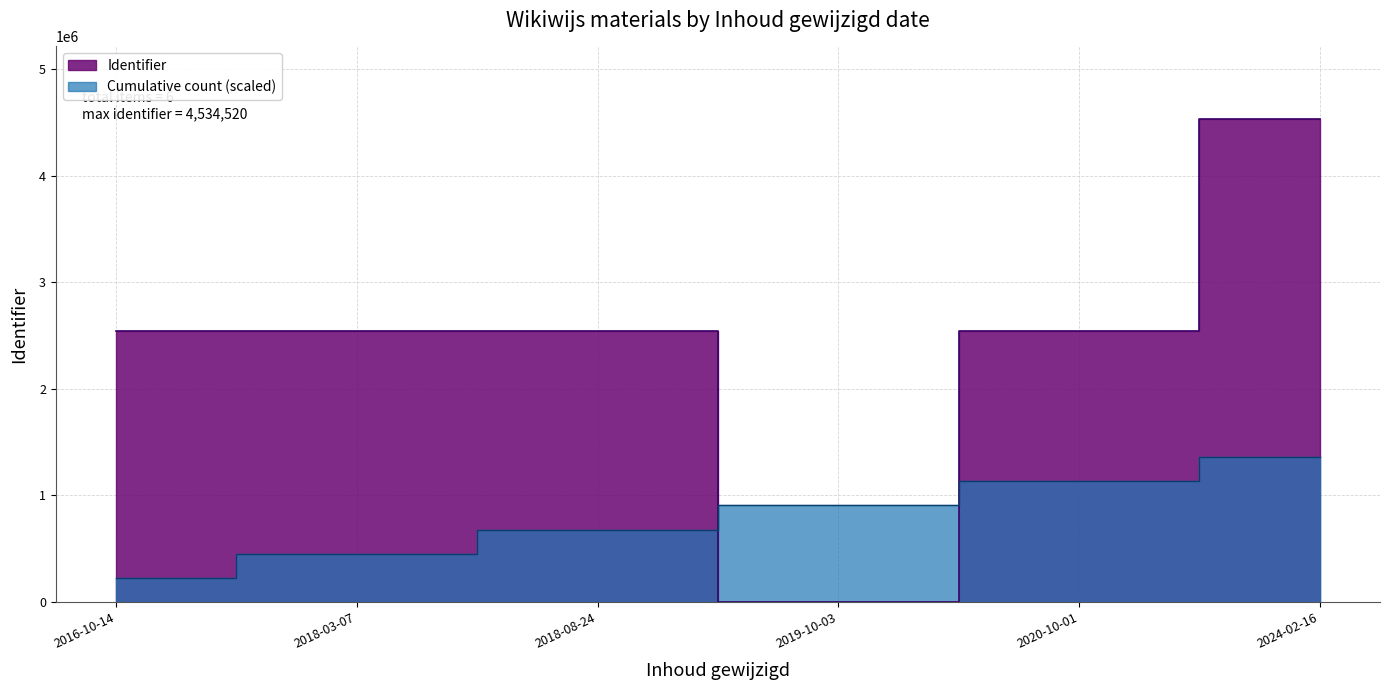

List the labels in order of value, smallest first.

2019-10-03, 2020-10-01, 2018-03-07, 2018-08-24, 2016-10-14, 2024-02-16